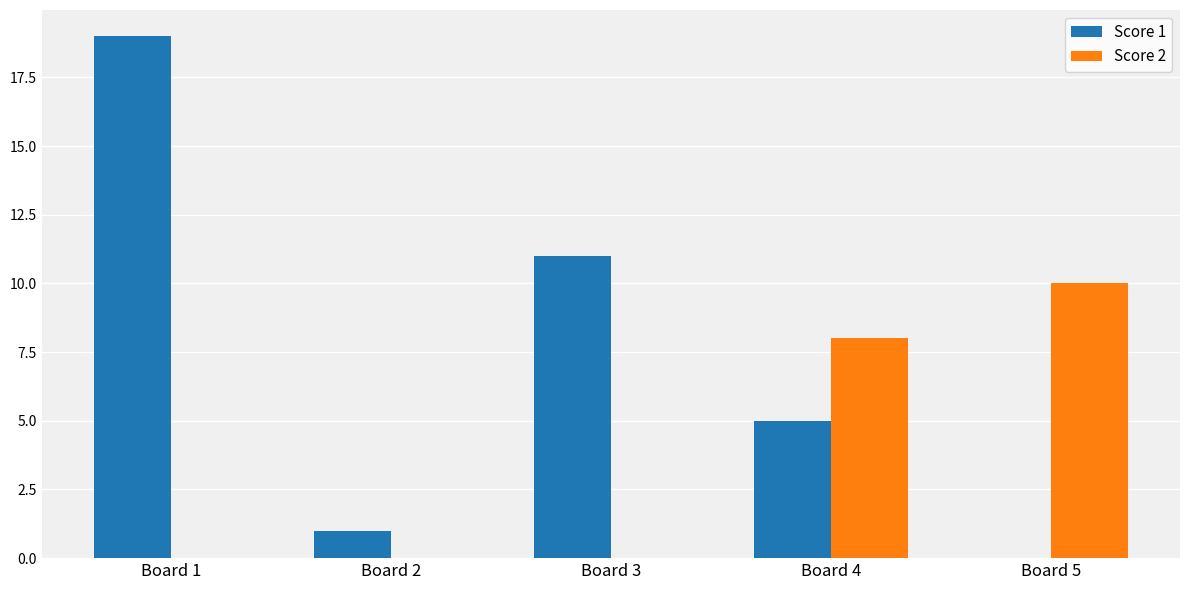

What is the maximum value shown in the chart?

19